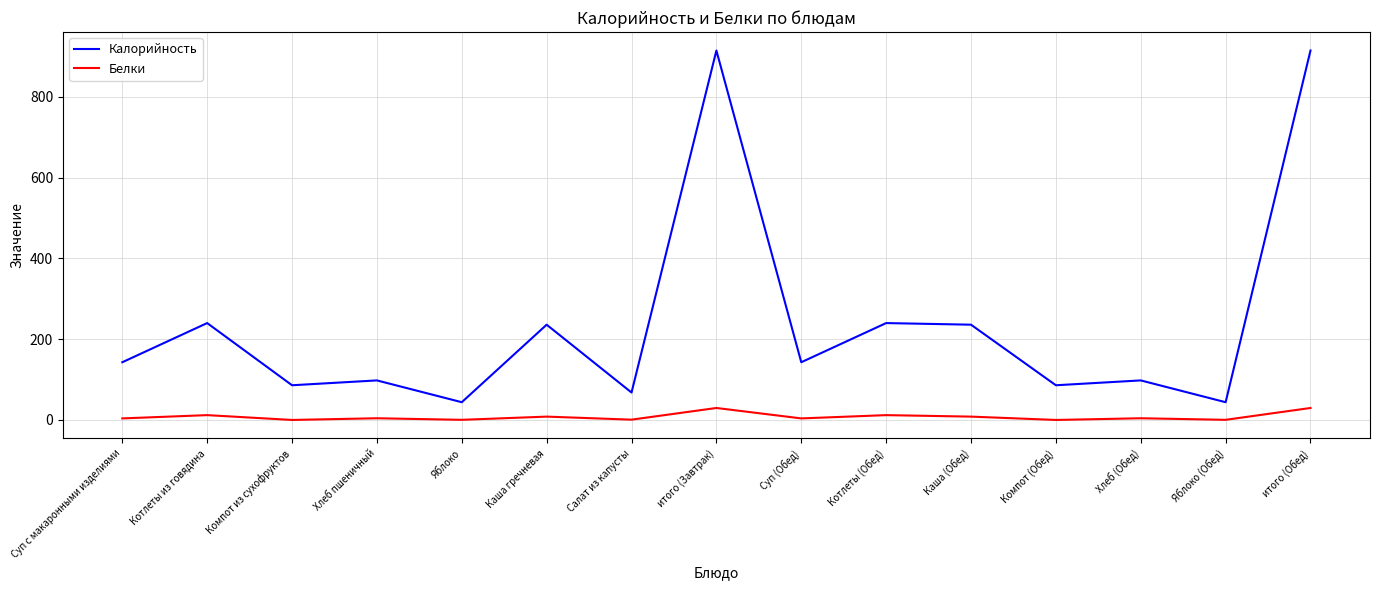

True or false: Калорийность and Белки intersect in this chart.

False